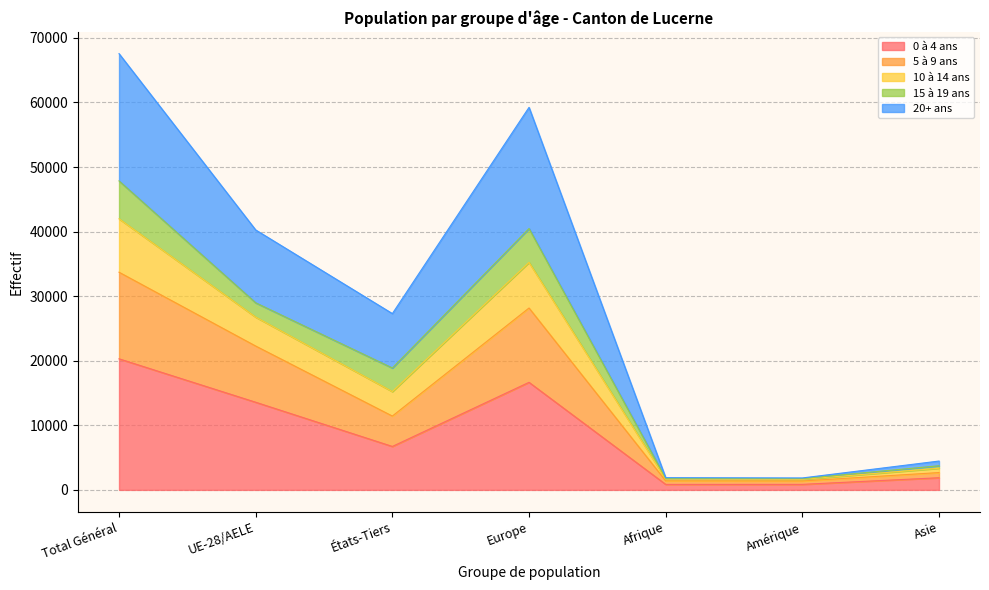

The value of 20+ ans at Amérique is 2601. True or false?

False